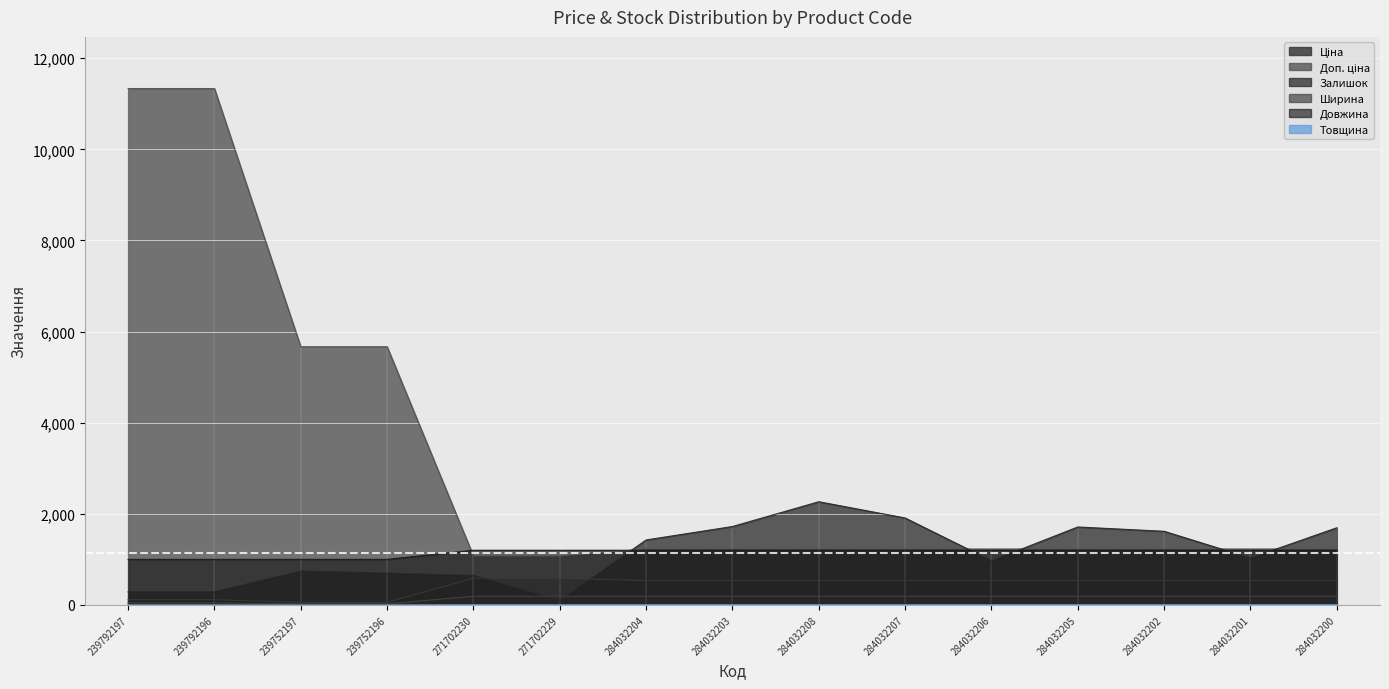

How many categories are shown in the chart?

15